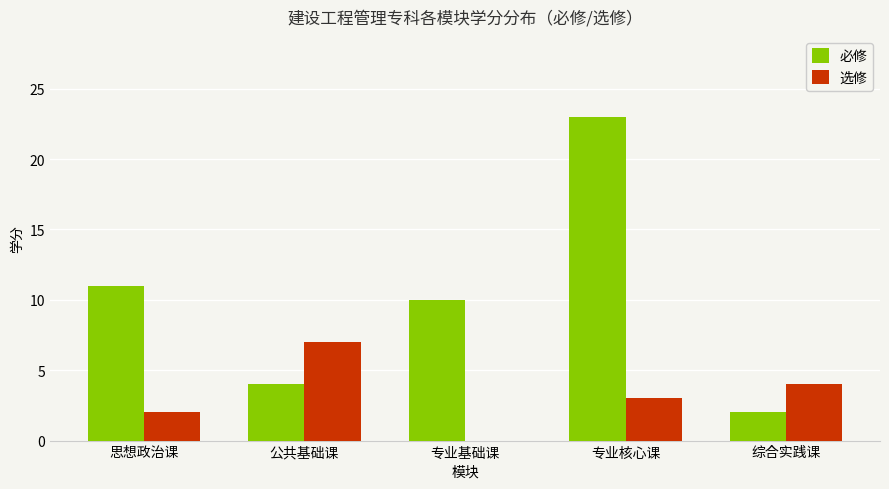

At which category does the chart reach its peak across all series?

专业核心课